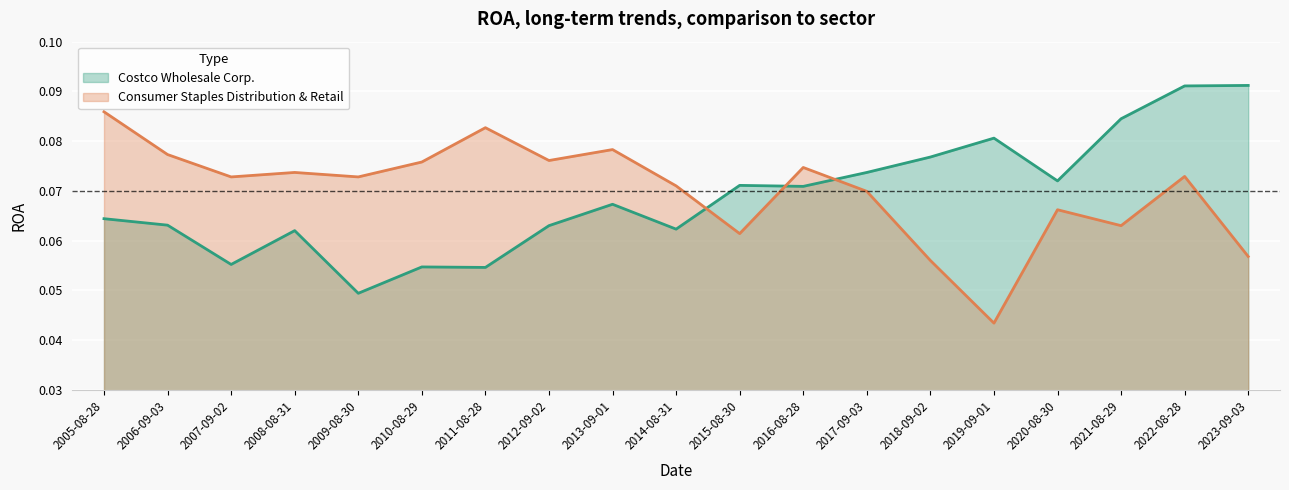

Which series changed the most between 2009-08-30 and 2013-09-01?

Costco Wholesale Corp.